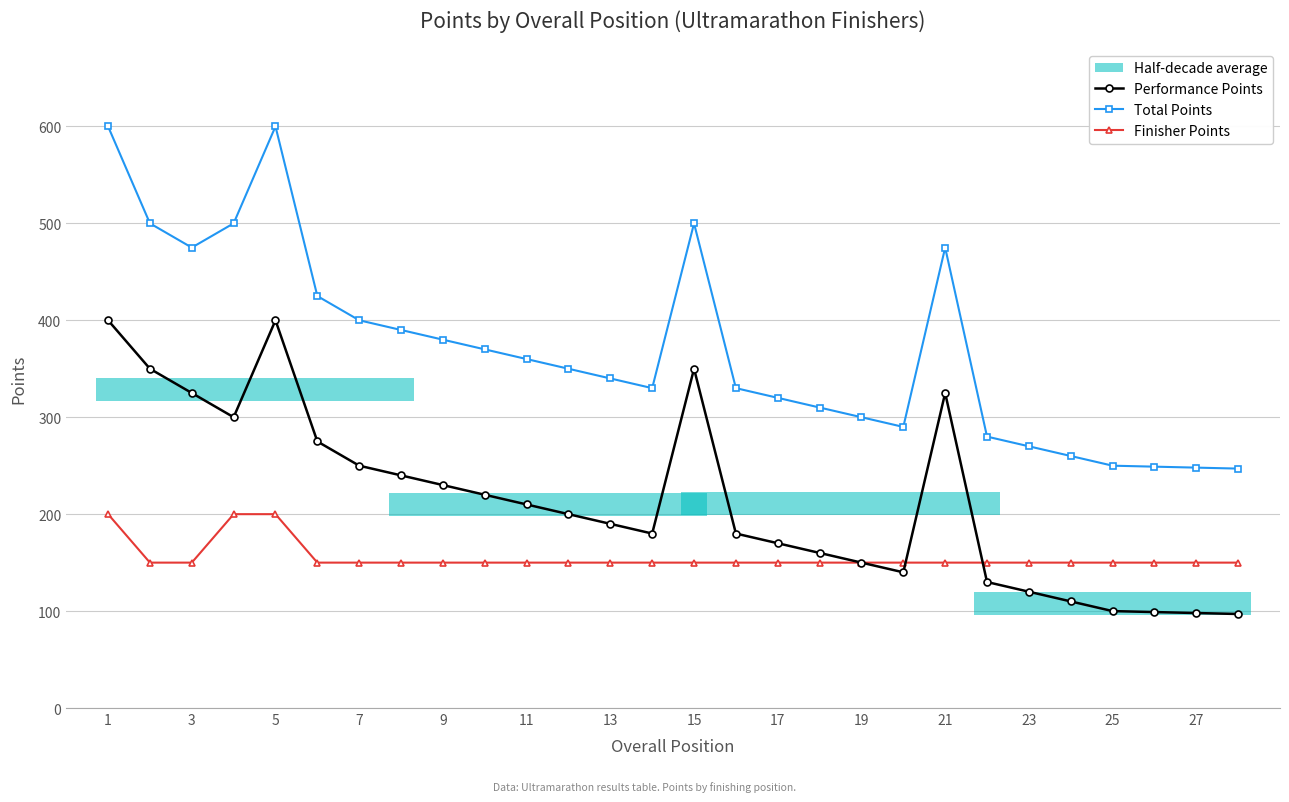

The Performance Points series shows 223 at 17. True or false?

False